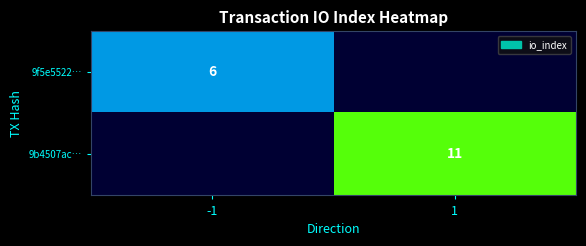

The value of 9b4507ac… at 1 is 5. True or false?

False